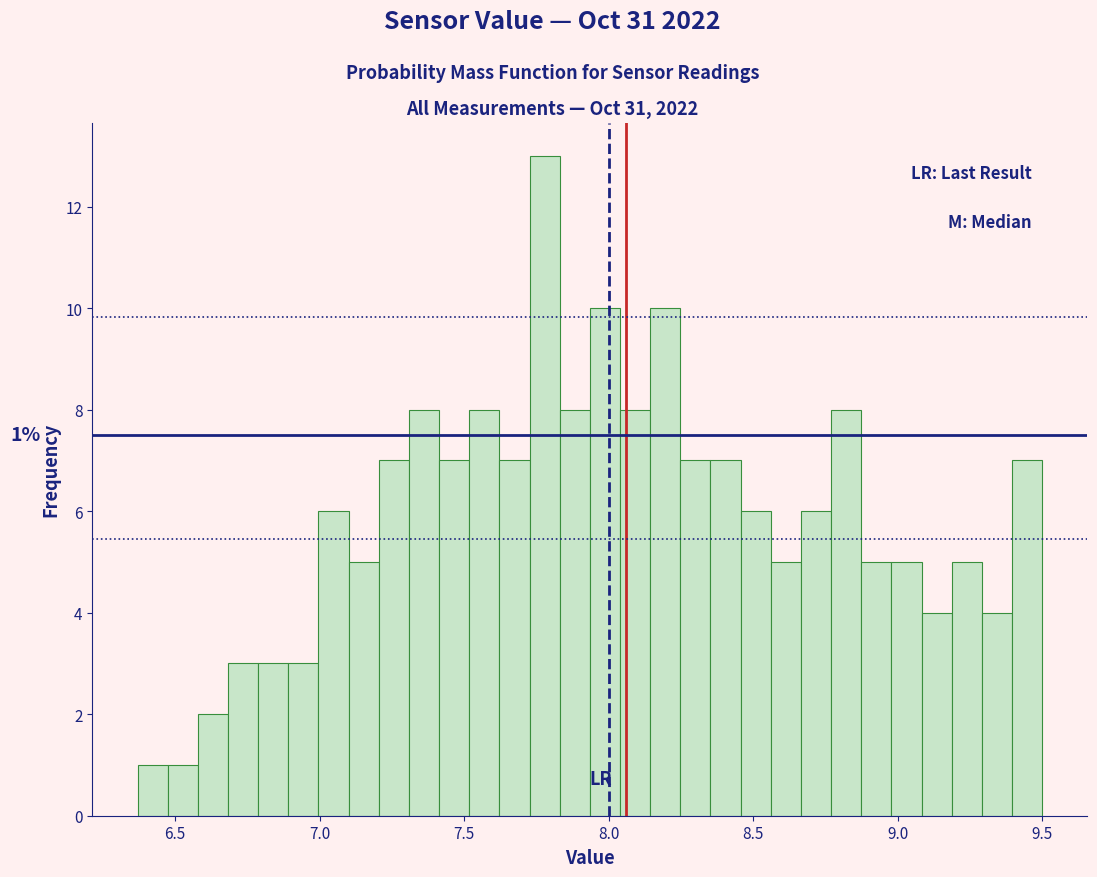

Around what value on the x-axis is the tallest bar? Give the approximate position of its centre, as read against the axis.

7.80